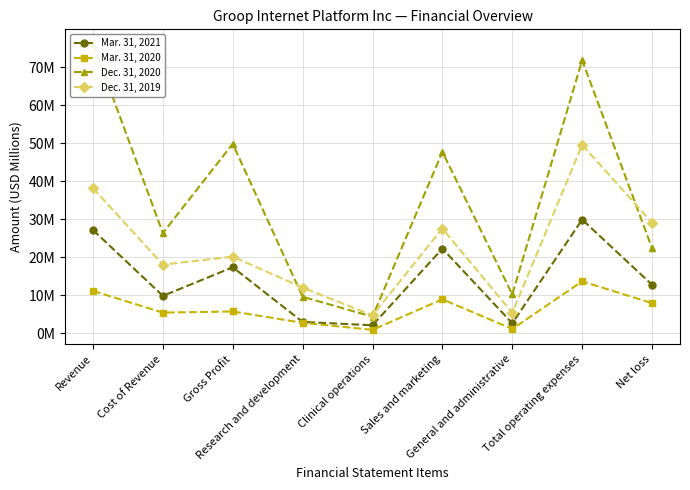

What is the total value across all series at Clinical operations?

12.0